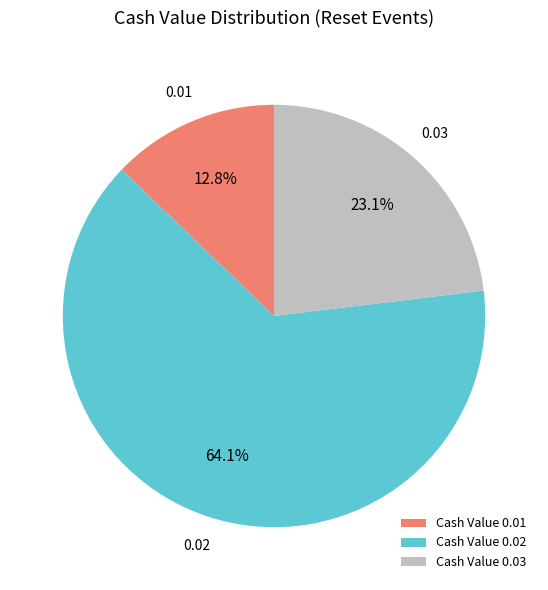

Approximately how many times larger is the value at Cash Value 0.03 compared to Cash Value 0.01?

1.8